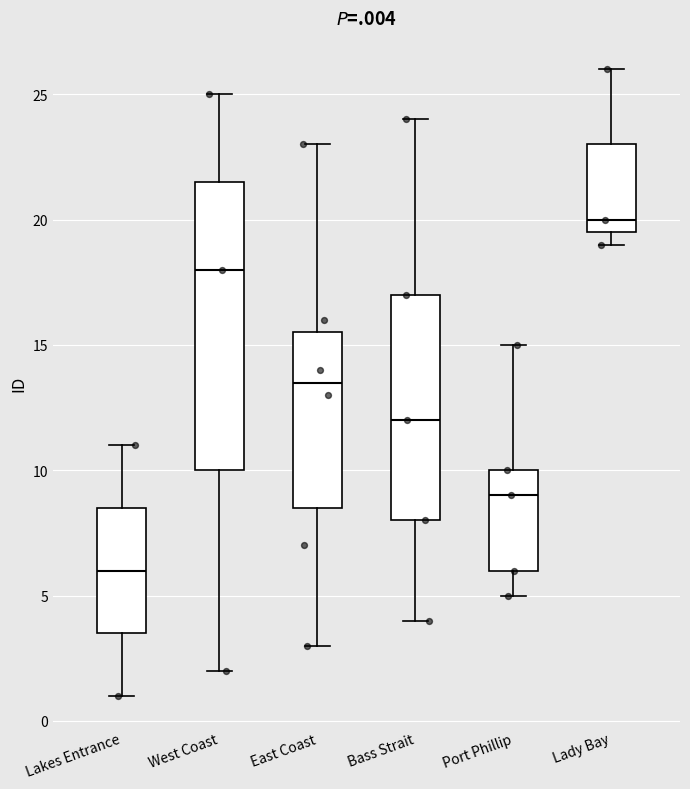

Which box is the tallest, from its lower edge to its upper edge?

West Coast